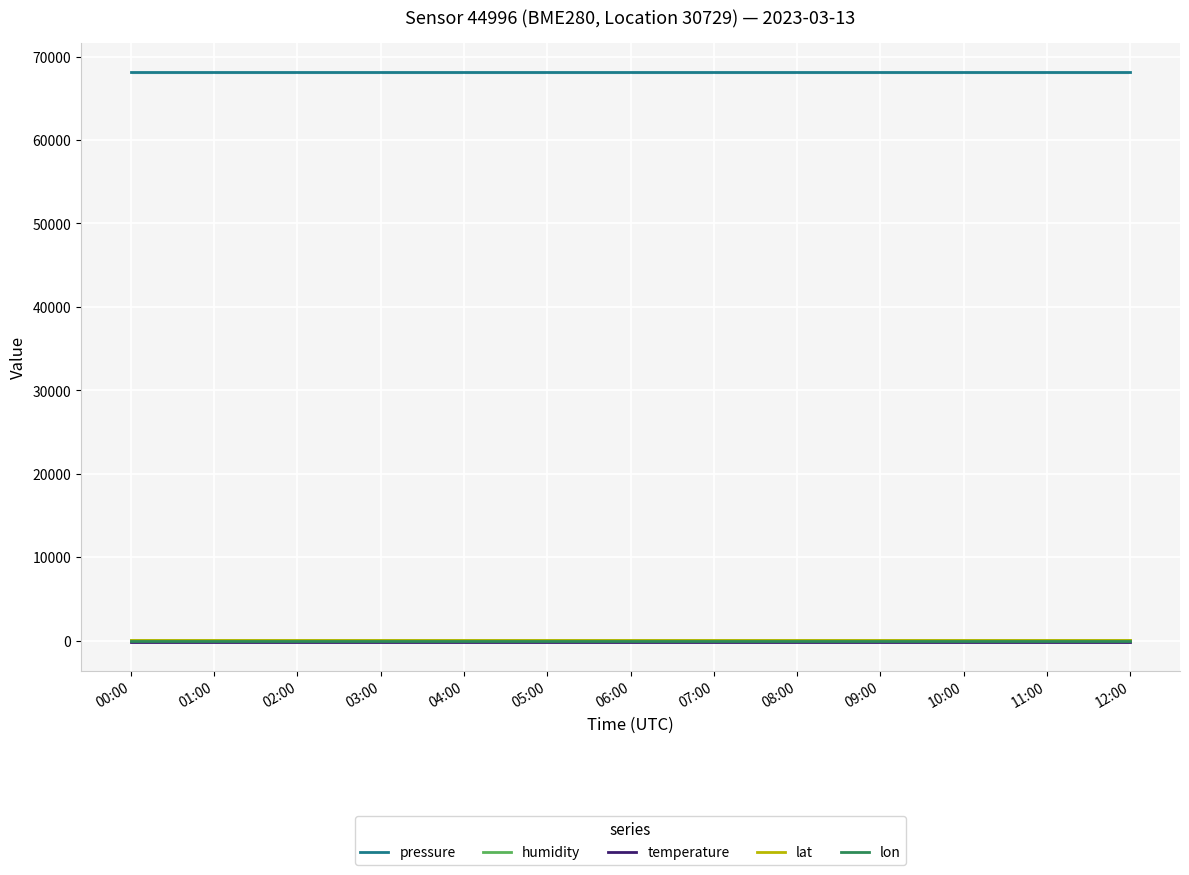

The humidity series shows 100.0 at 00:00. True or false?

True